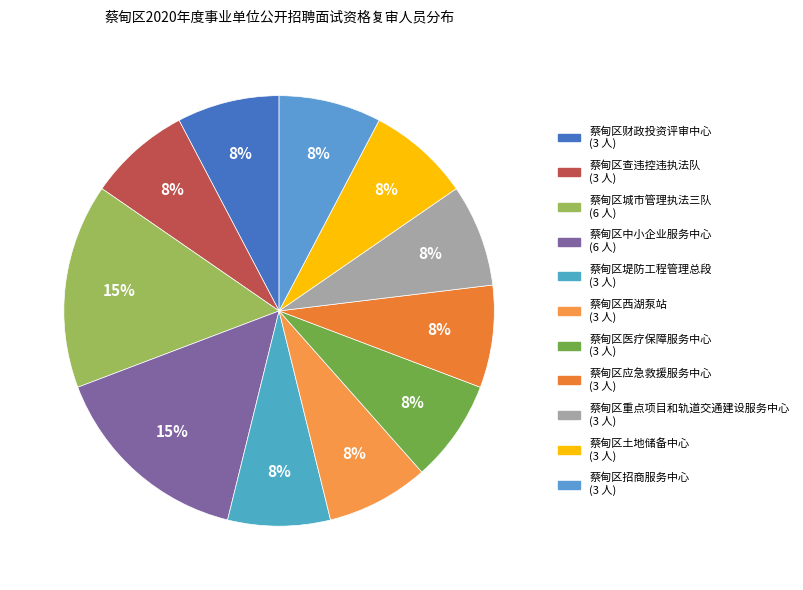

The 蔡甸区查违控违执法队 slice represents 8% of the pie. True or false?

True